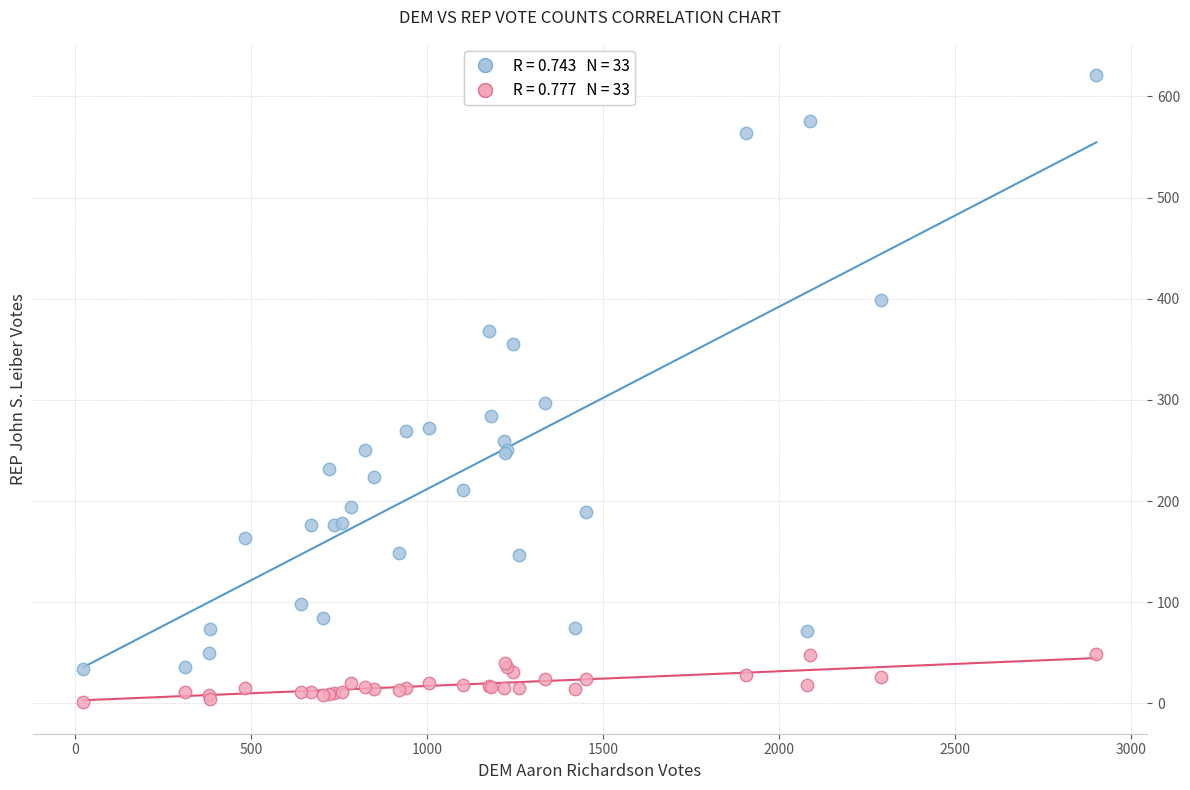

Across all series, what Y value is closest to 311?

297